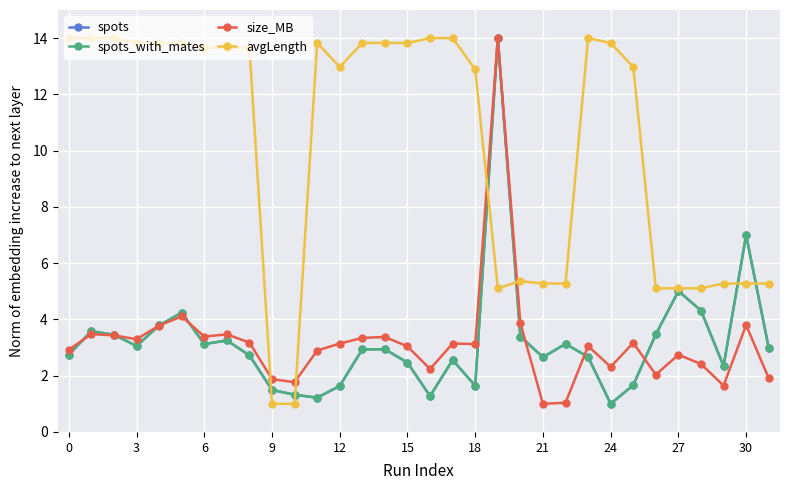

Rank the series by their maximum value, from lowest to highest.

spots, spots_with_mates, size_MB, avgLength